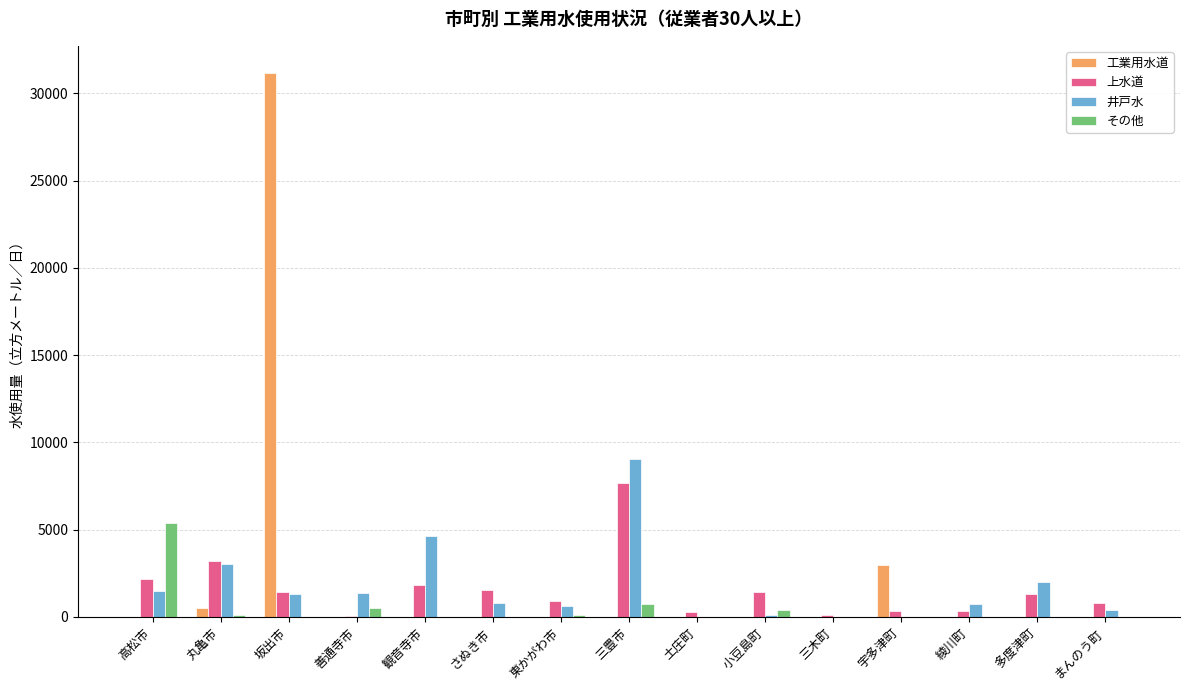

Which category has the highest value across all series?

坂出市